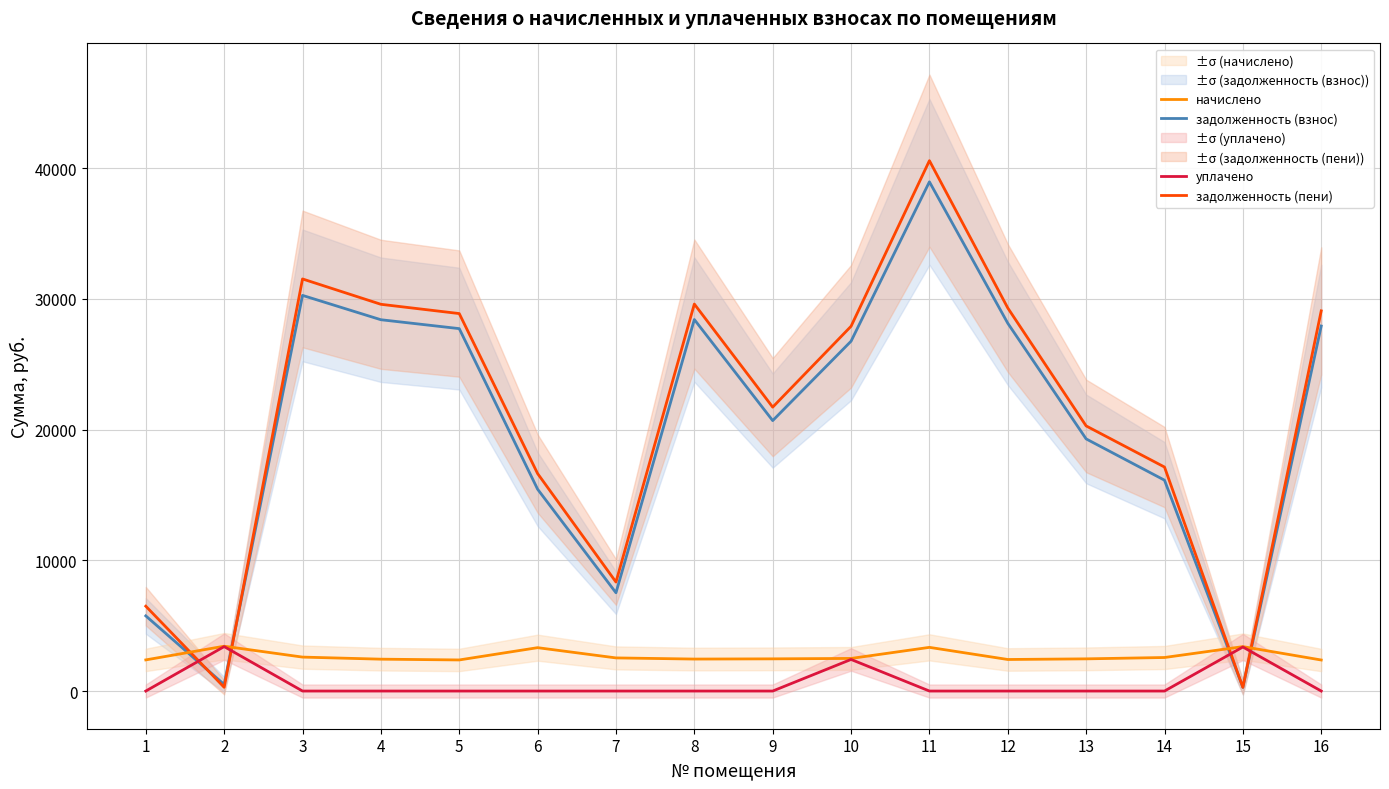

What is the value of the задолженность (пени) point at the 7th from the left?

8336.5